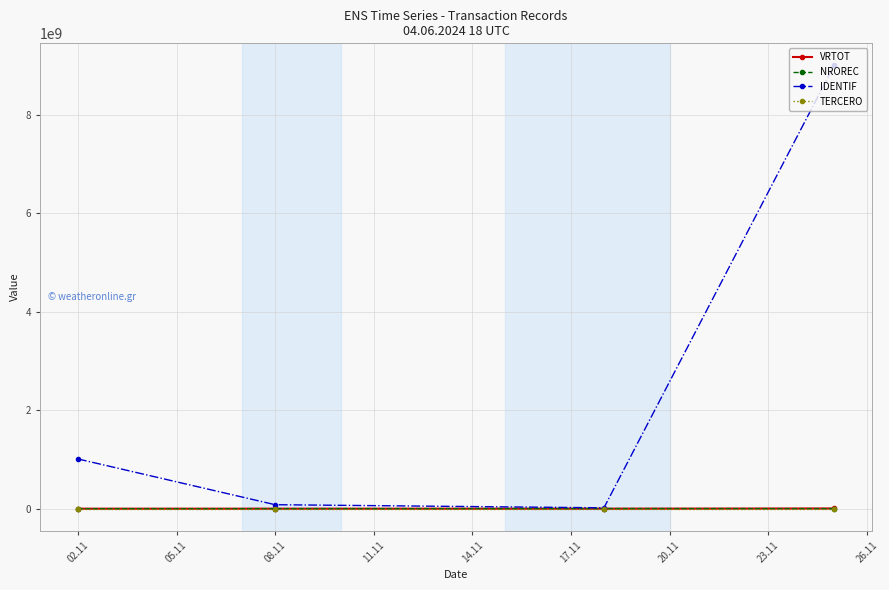

Which series has the widest spread of values?

IDENTIF